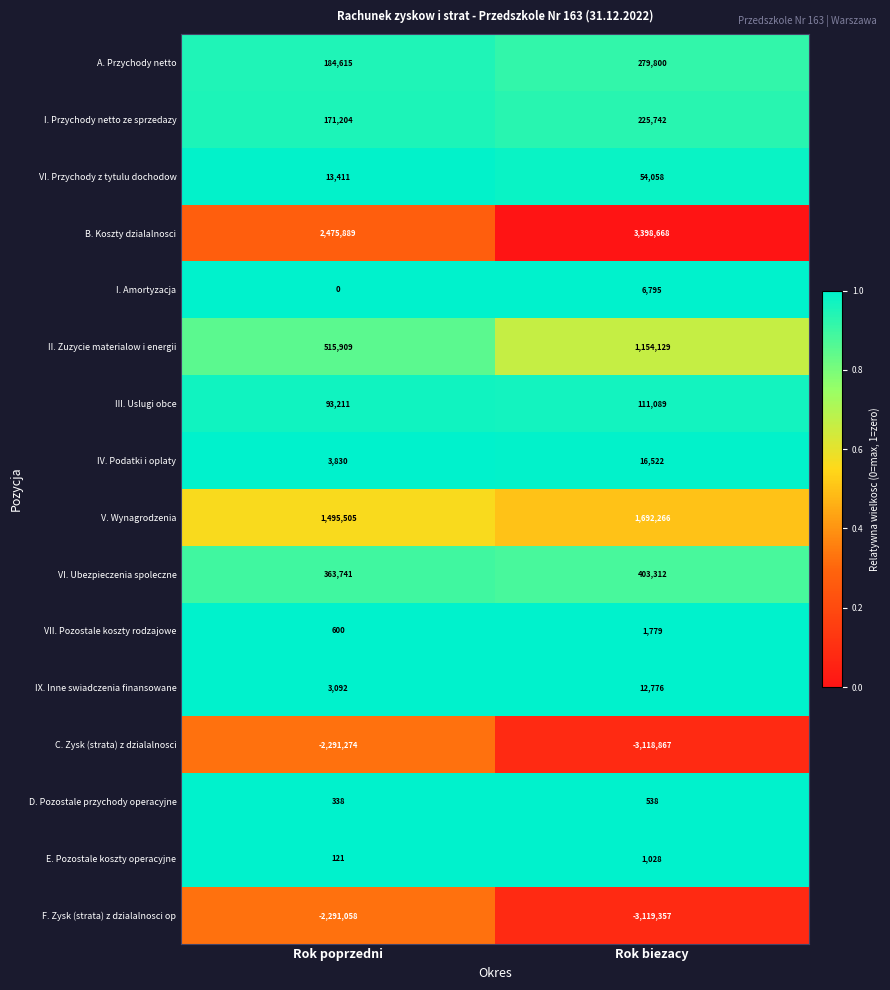

The value of A. Przychody netto at Rok poprzedni is 184615. True or false?

True